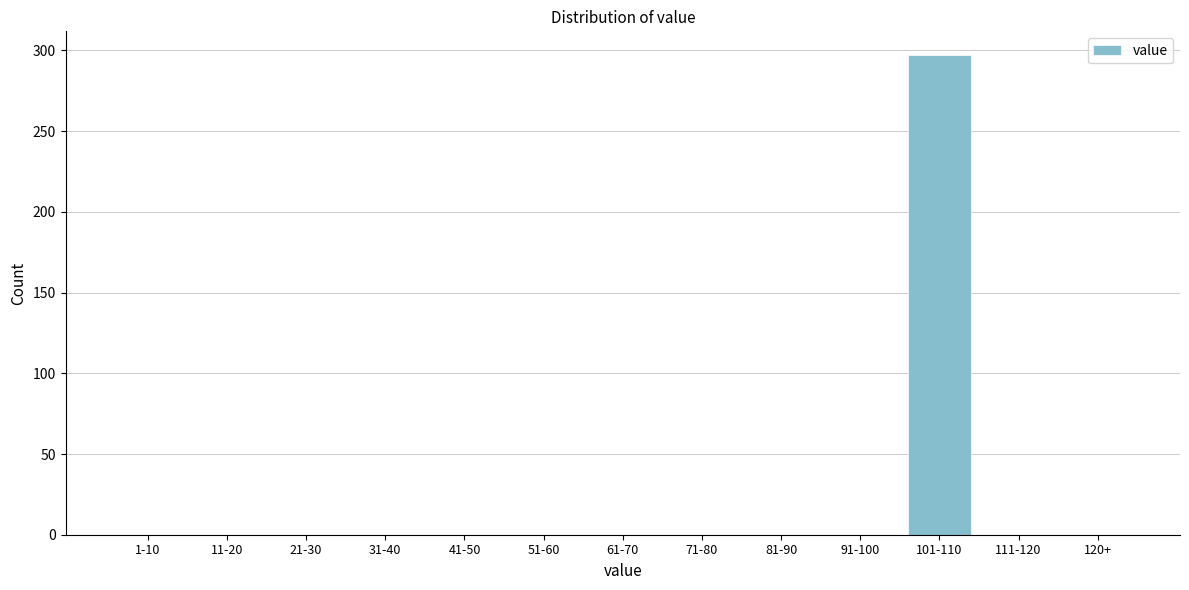

Reading left to right, extract all data points from this chart.

1-10=0	11-20=0	21-30=0	31-40=0	41-50=0	51-60=0	61-70=0	71-80=0	81-90=0	91-100=0	101-110=297	111-120=0	120+=0